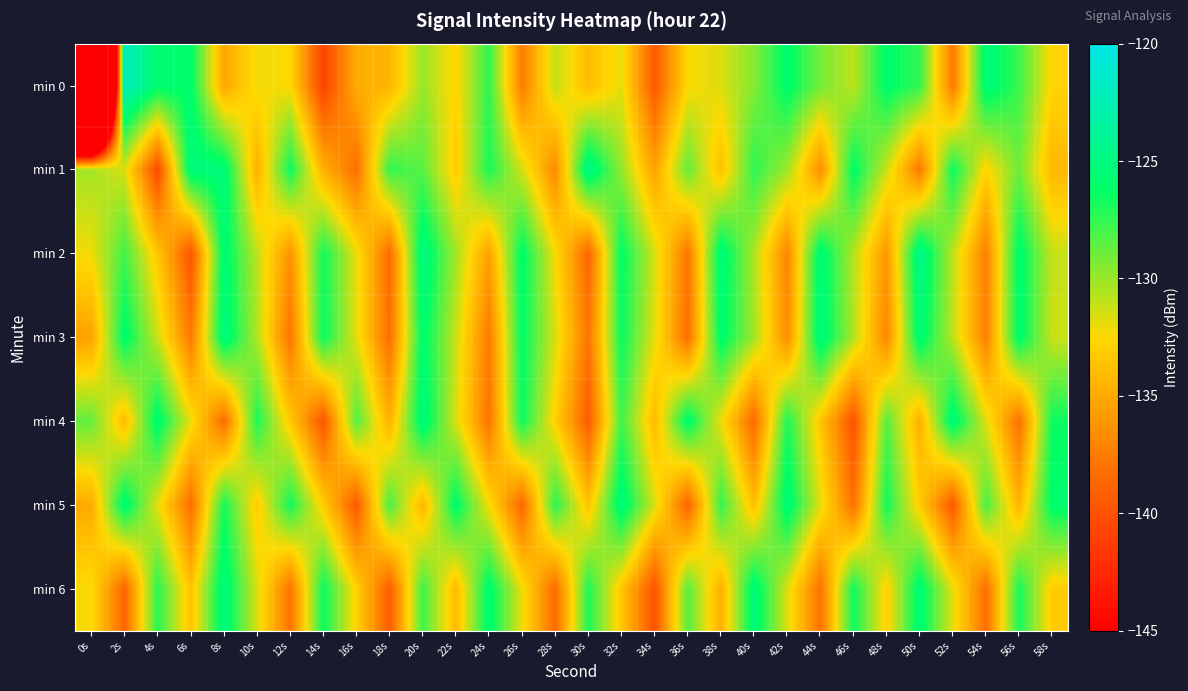

Which series has the largest range (max minus min)?

min 0